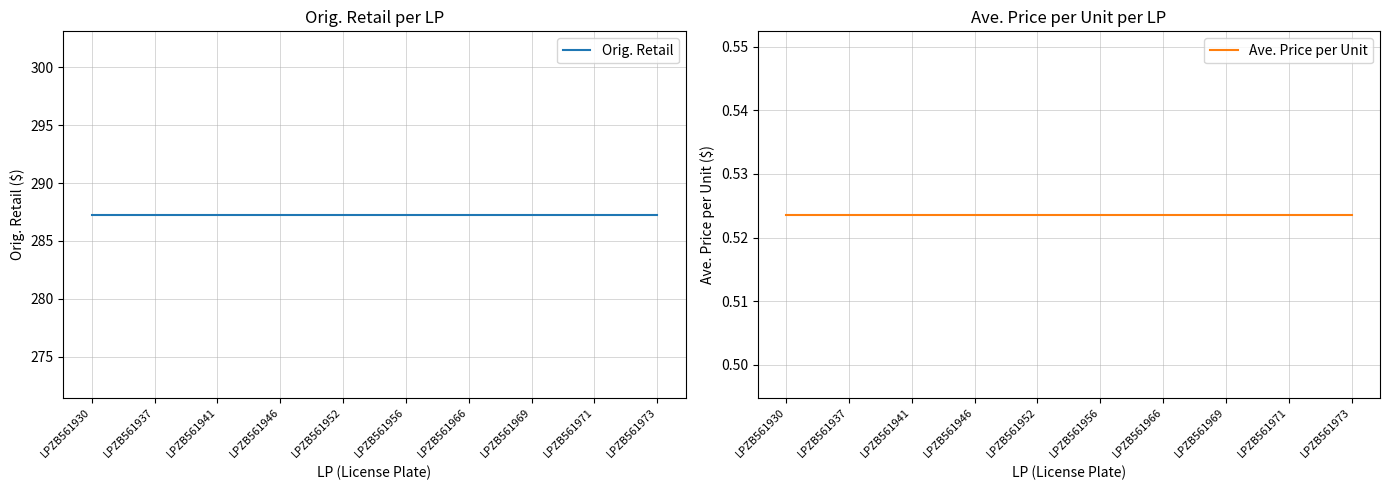

Reading right to left, transcribe all the data shown in this chart.

Orig. Retail: LPZB561973=287.3	LPZB561971=287.3	LPZB561969=287.3	LPZB561966=287.3	LPZB561956=287.3	LPZB561952=287.3	LPZB561946=287.3	LPZB561941=287.3	LPZB561937=287.3	LPZB561930=287.3
Ave. Price per Unit: LPZB561973=0.5	LPZB561971=0.5	LPZB561969=0.5	LPZB561966=0.5	LPZB561956=0.5	LPZB561952=0.5	LPZB561946=0.5	LPZB561941=0.5	LPZB561937=0.5	LPZB561930=0.5